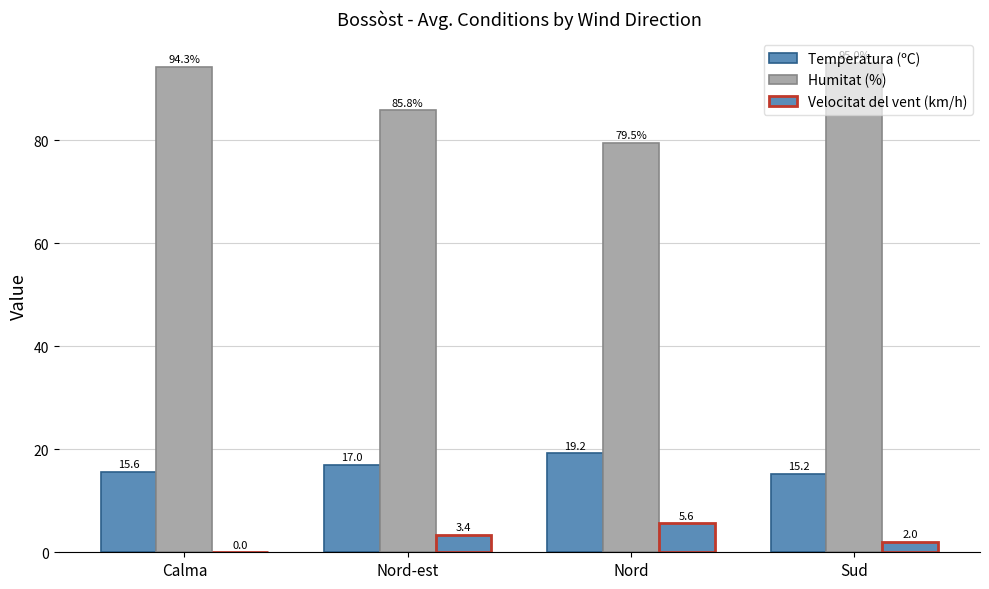

How many groups of bars are there?

4